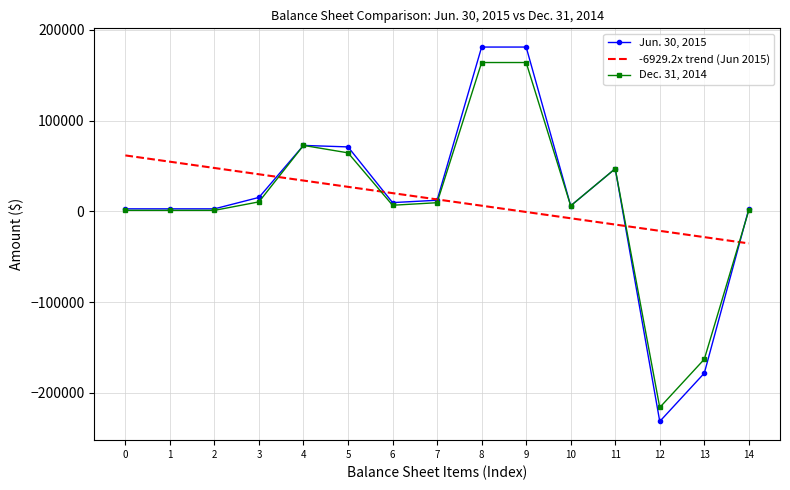

Which series has the widest spread of values?

Jun. 30, 2015